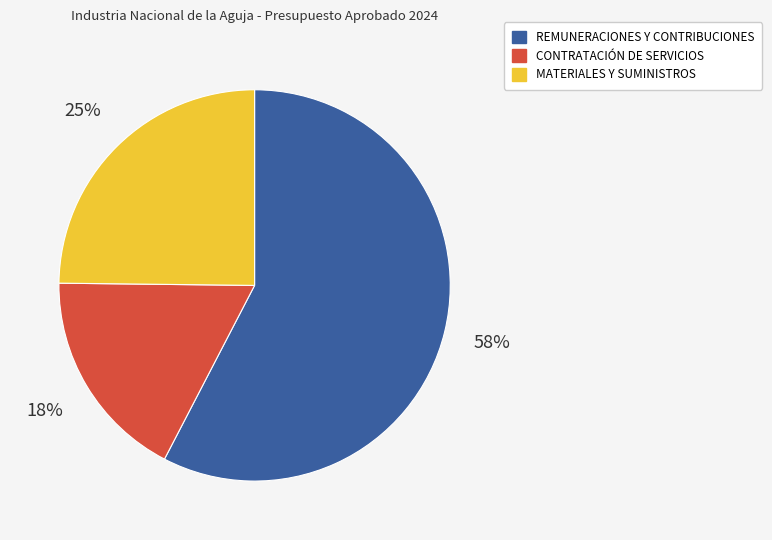

To the nearest percent, what is the average slice percentage?

33%